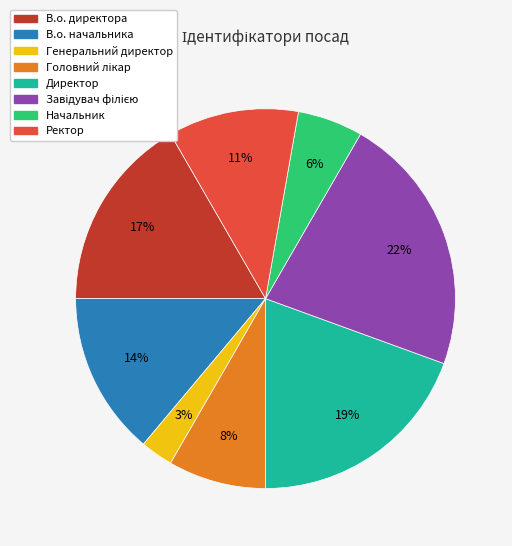

Is there a majority slice in this chart?

No